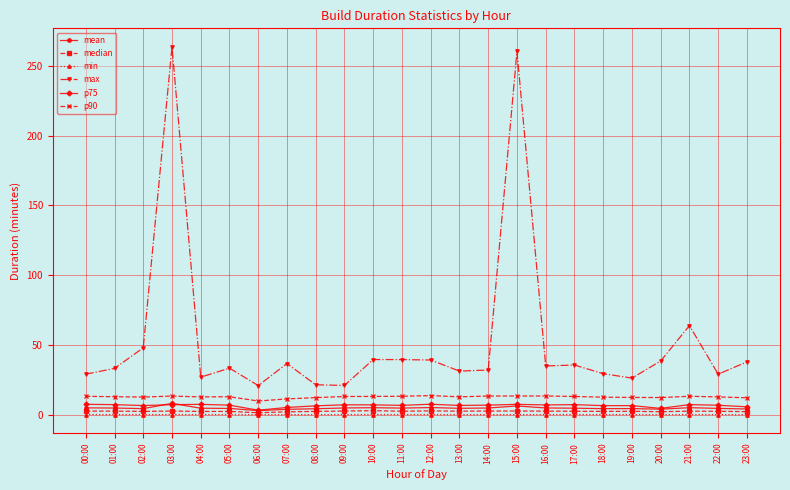

What is the spread (max minus min) of values at 16:00?

34.9